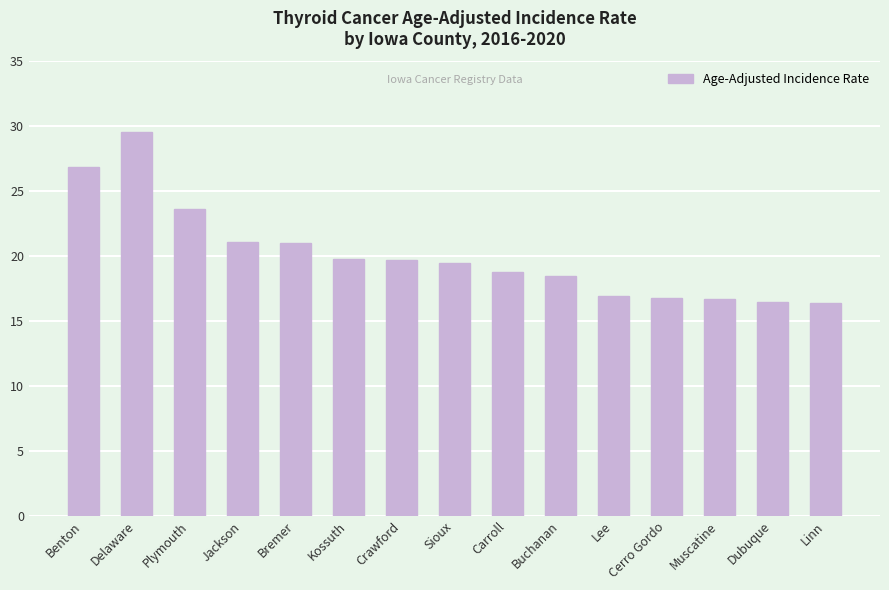

What is the greatest value displayed?

29.6